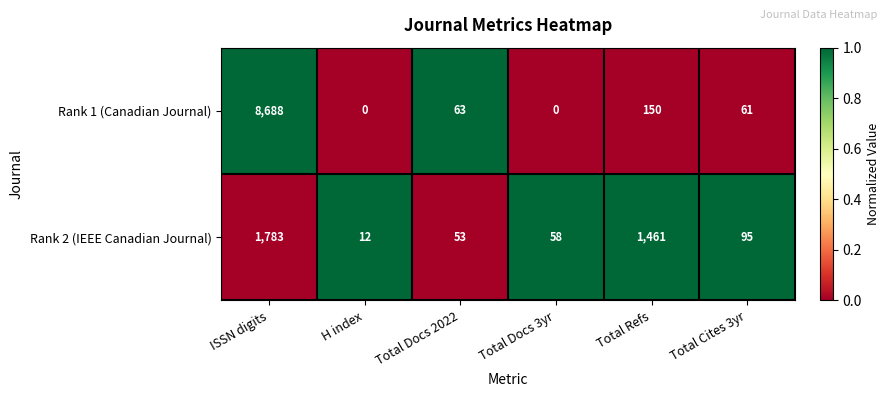

Reading left to right, list all the values displayed in this chart.

Rank 1 (Canadian Journal): ISSN digits=8688	H index=0	Total Docs 2022=63	Total Docs 3yr=0	Total Refs=150	Total Cites 3yr=61
Rank 2 (IEEE Canadian Journal): ISSN digits=1783	H index=12	Total Docs 2022=53	Total Docs 3yr=58	Total Refs=1461	Total Cites 3yr=95